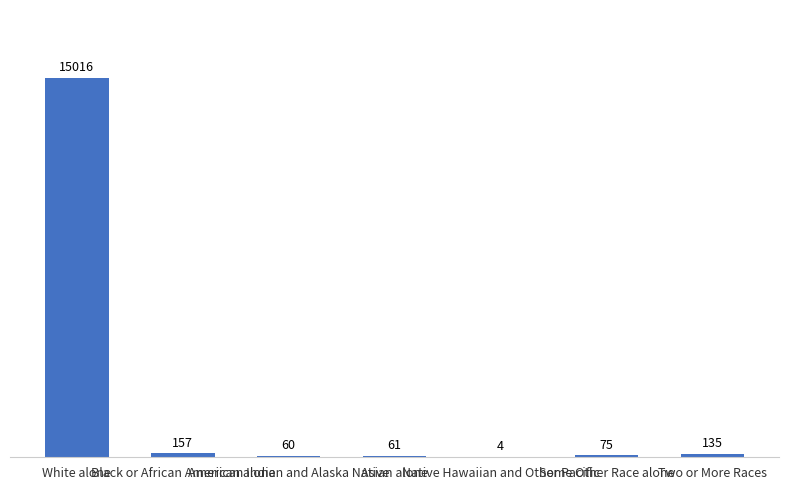

At which label is the value closest to 7510?

Black or African American alone